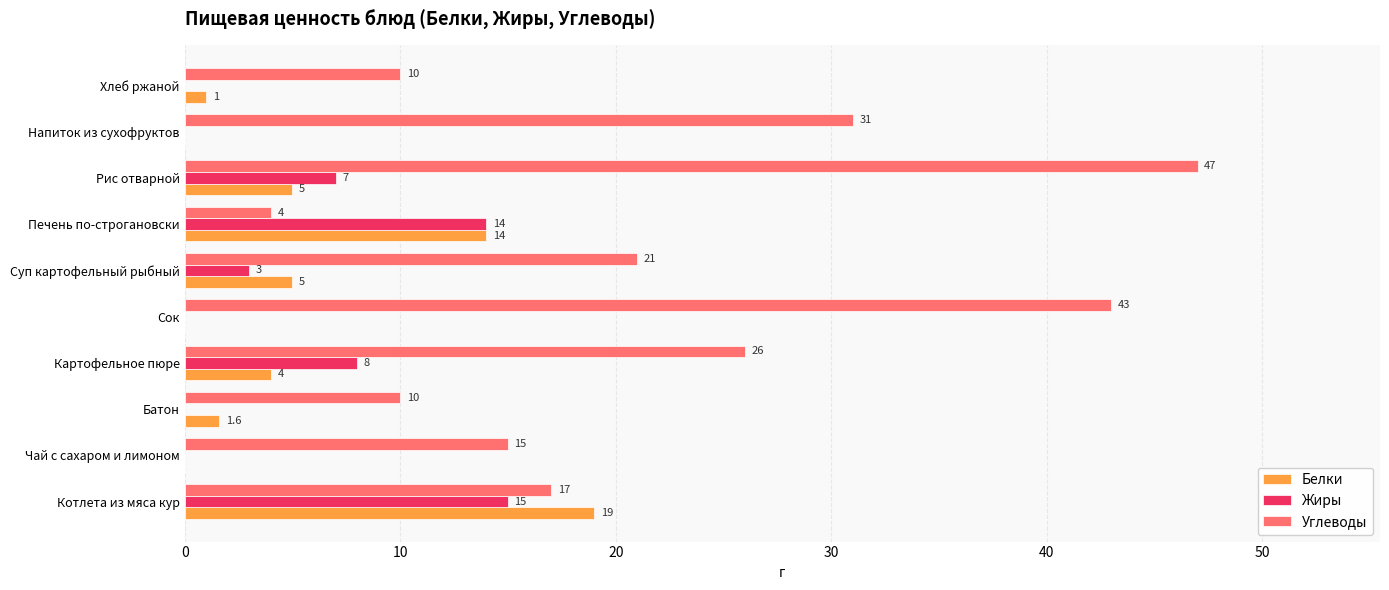

How many Углеводы values are between 10 and 31?

7